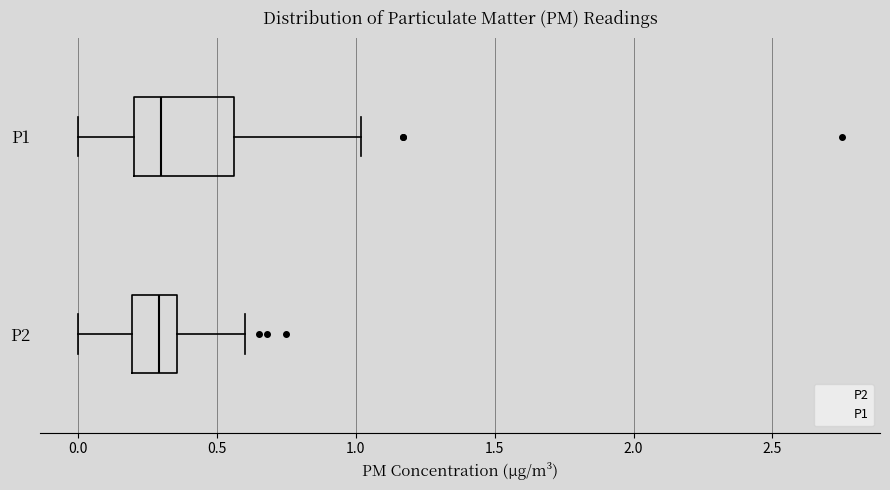

Reading bottom to top, read every box against the x-axis: the position of its median line, the range the box covers, and the ends of its whiskers. The values are not printed on the chart, so give them approximately, as read against the axis.

P2: median 0.30, box 0.20 to 0.35, whiskers 0.00 to 0.60
P1: median 0.30, box 0.20 to 0.55, whiskers 0.00 to 1.00